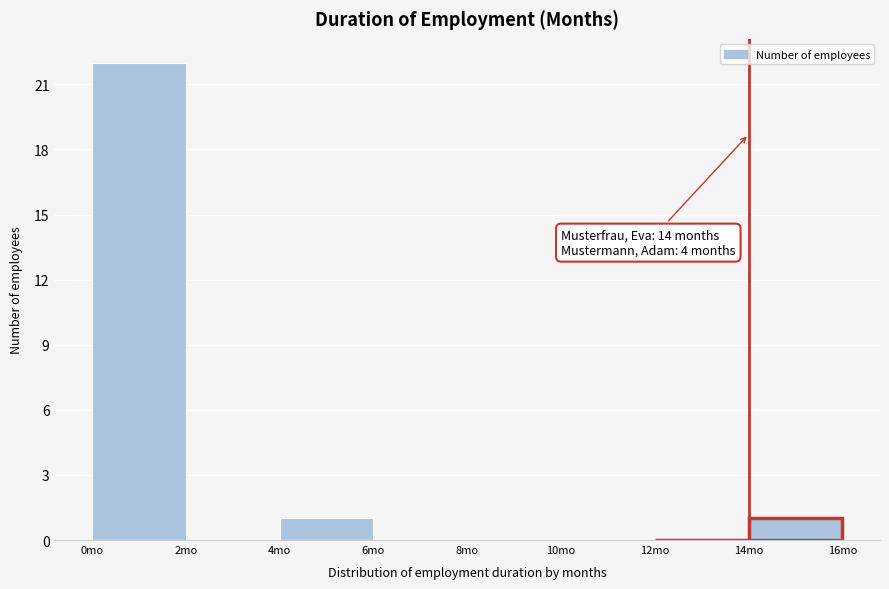

Which range on the x-axis has the tallest bar?

0 to 2